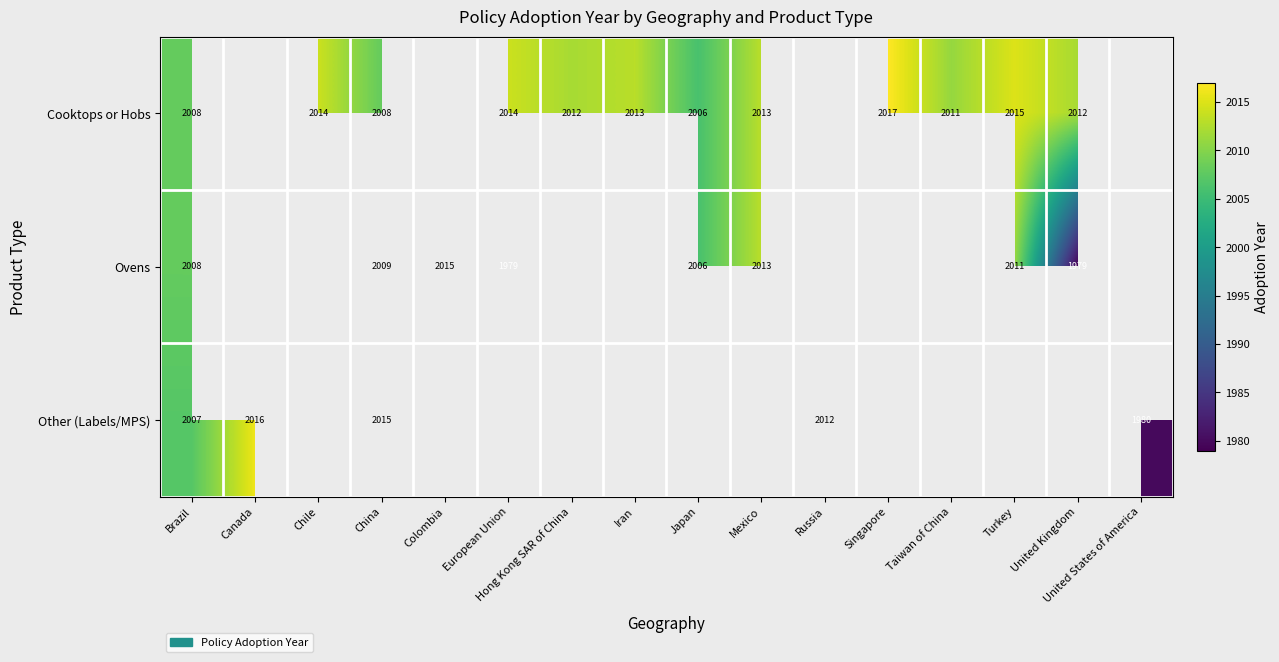

Is it true that Ovens equals 3193 at European Union?

False